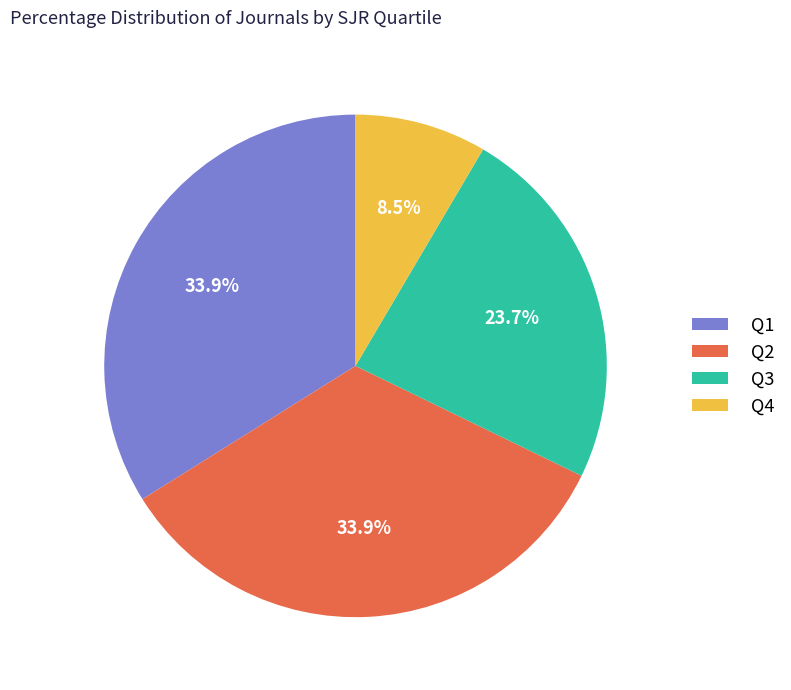

Approximately how many times larger is the value at Q2 compared to Q1?

1.0